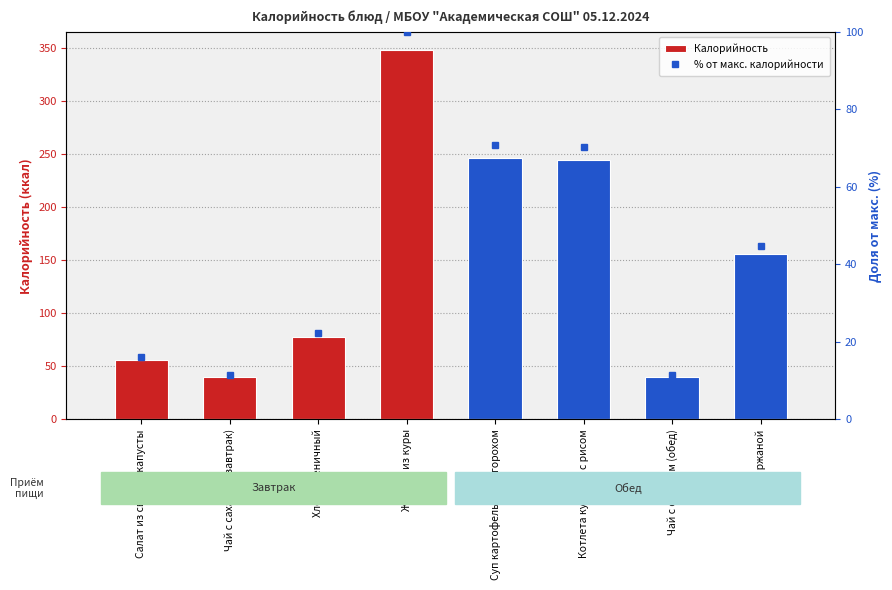

What is the difference between the highest and lowest values at Салат из свежей капусты?

40.2